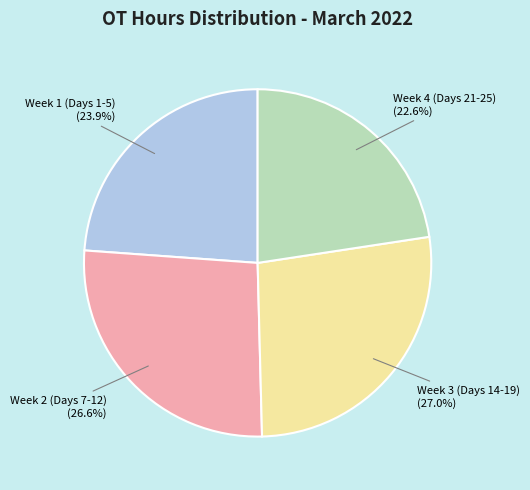

Is there any slice that represents more than half of the pie?

No